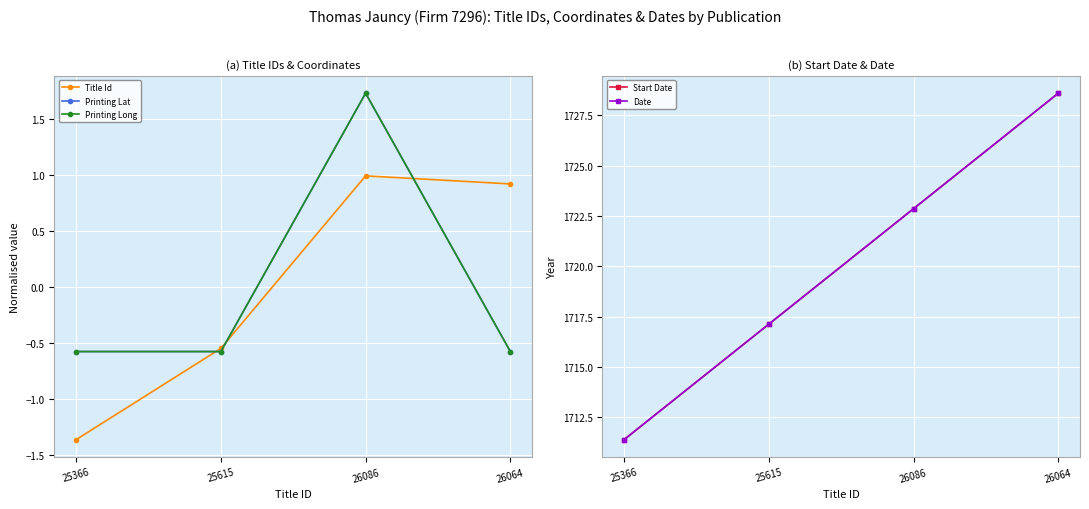

True or false: Date and Title Id intersect in this chart.

False